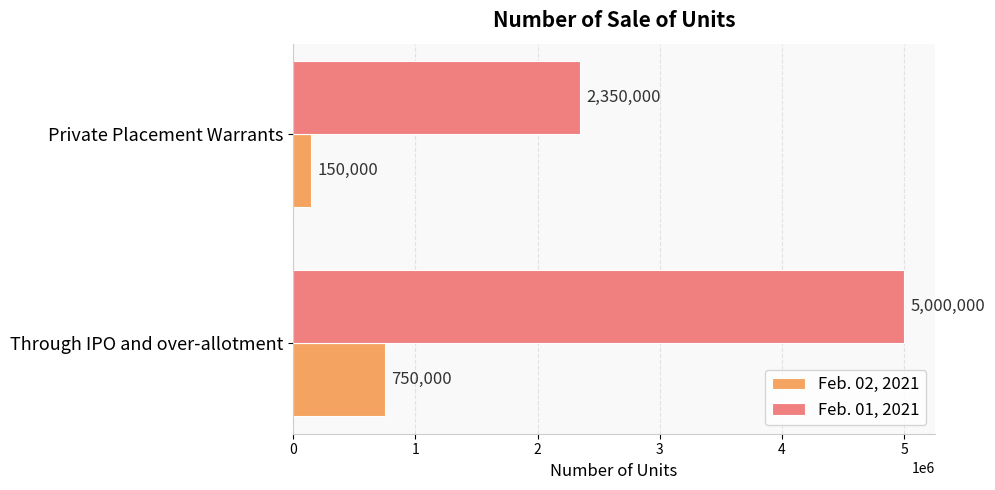

Which series has the largest range (max minus min)?

Feb. 01, 2021